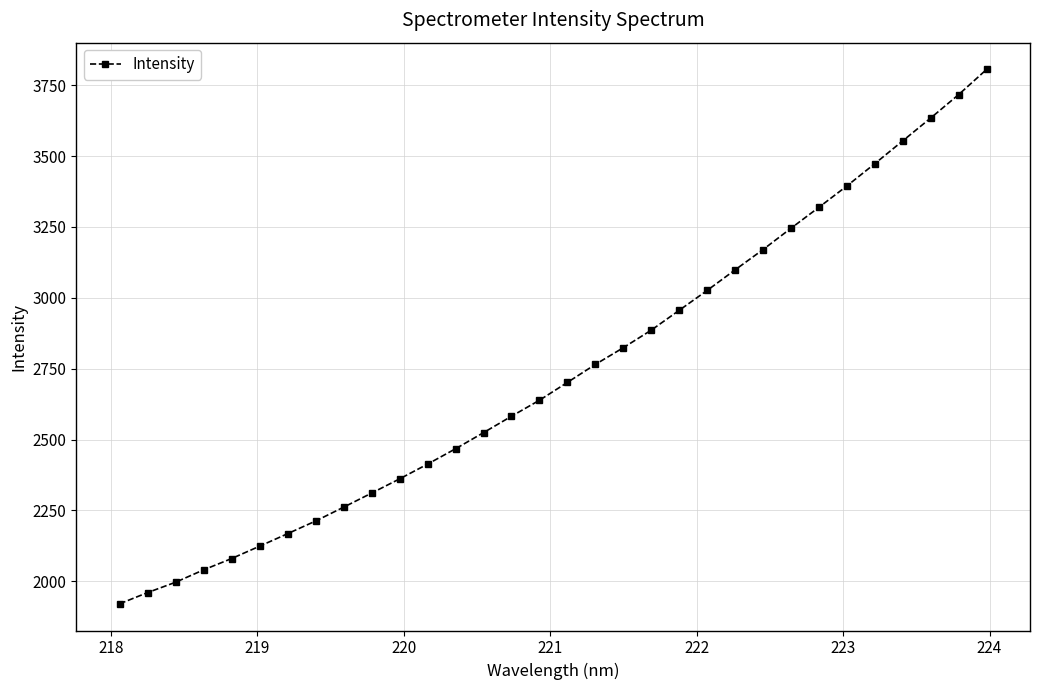

What is the difference between the maximum and minimum values?

1885.3